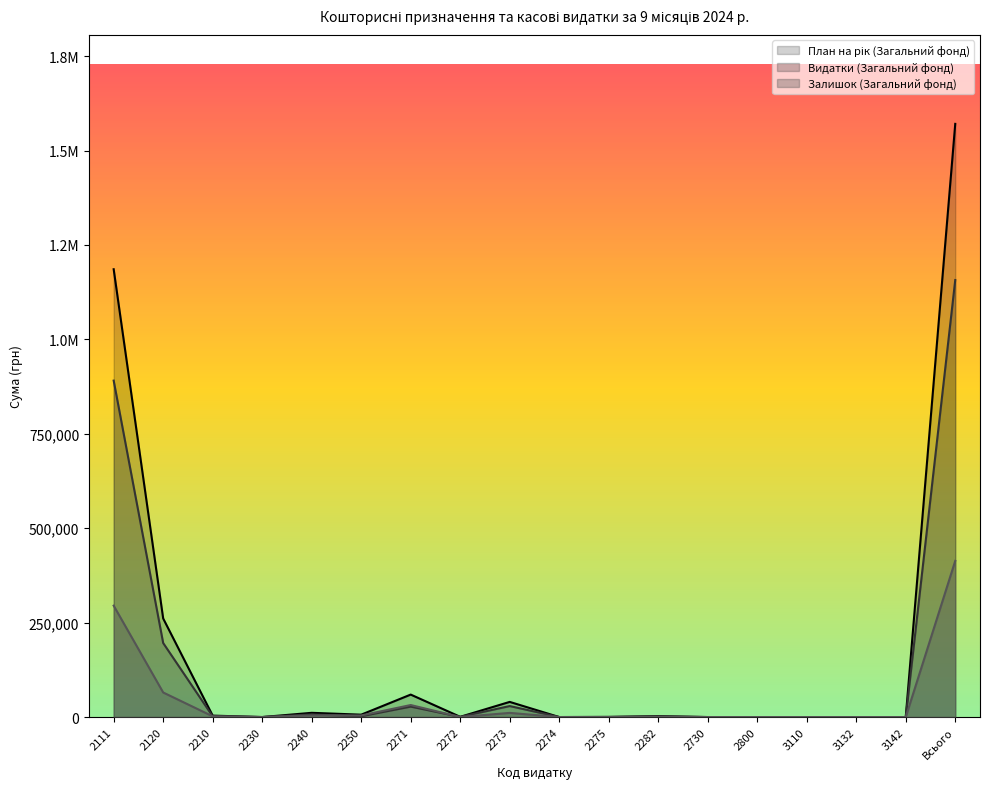

At which label does Залишок (Загальний фонд) first exceed 108?

2111